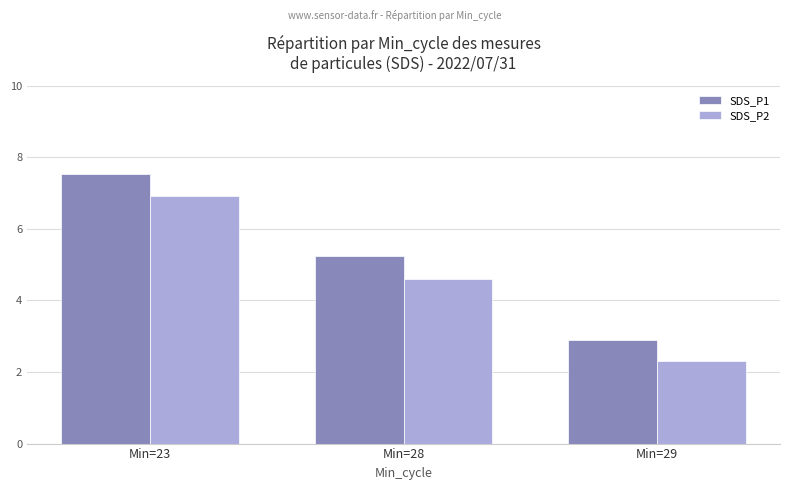

At which category does the chart reach its minimum across all series?

Min=29